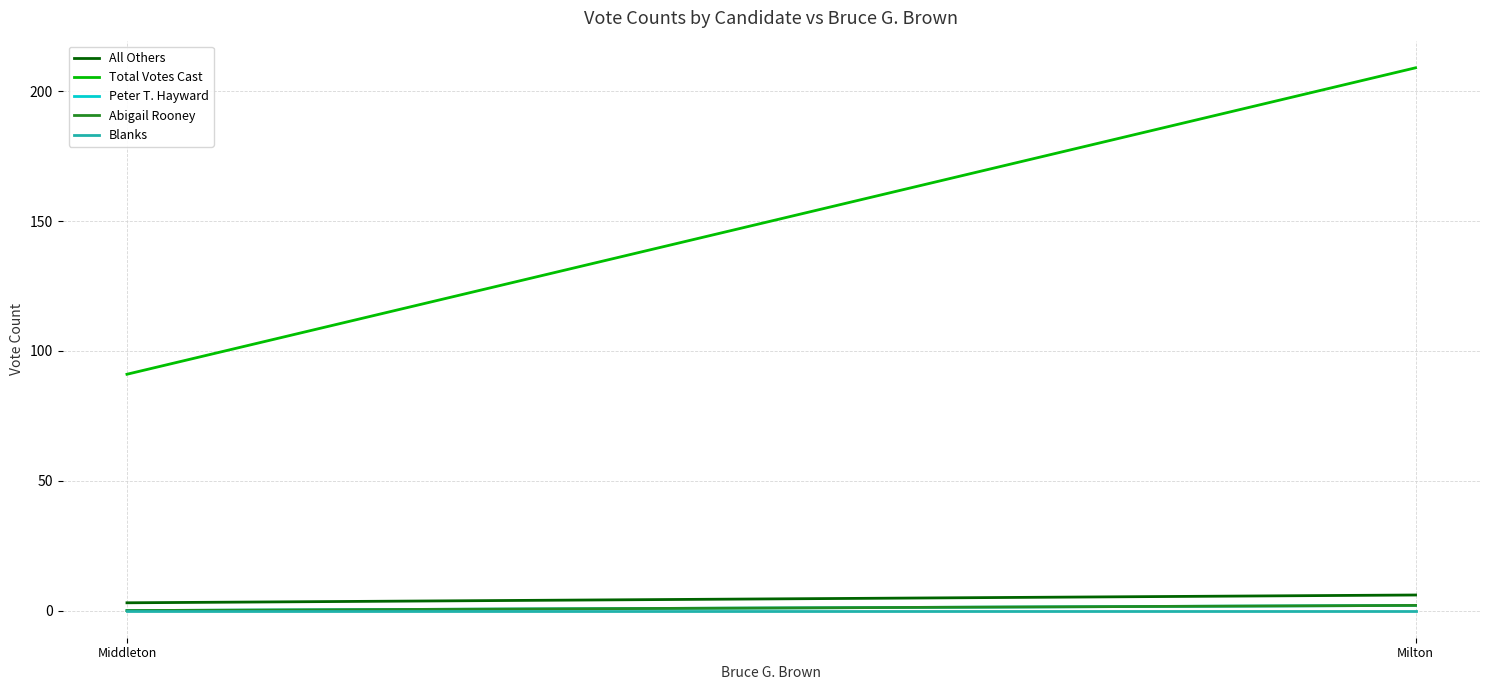

What is the label of the 1st point from the right?

Milton